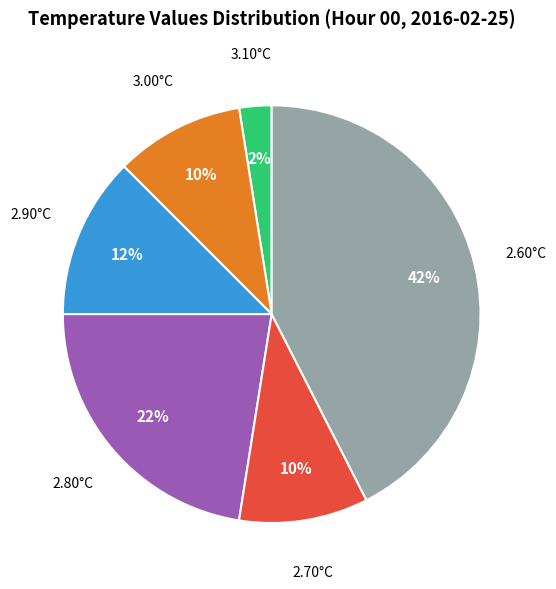

Is there a majority slice in this chart?

No